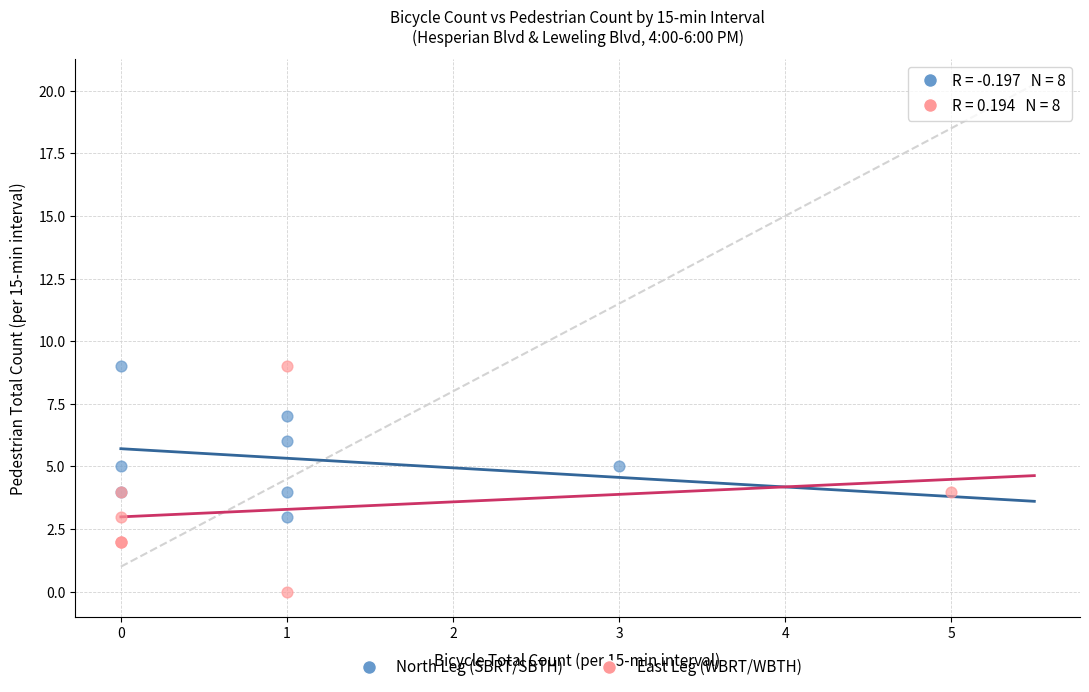

Which series has the largest Y range (max minus min)?

East Leg (WBRT/WBTH)